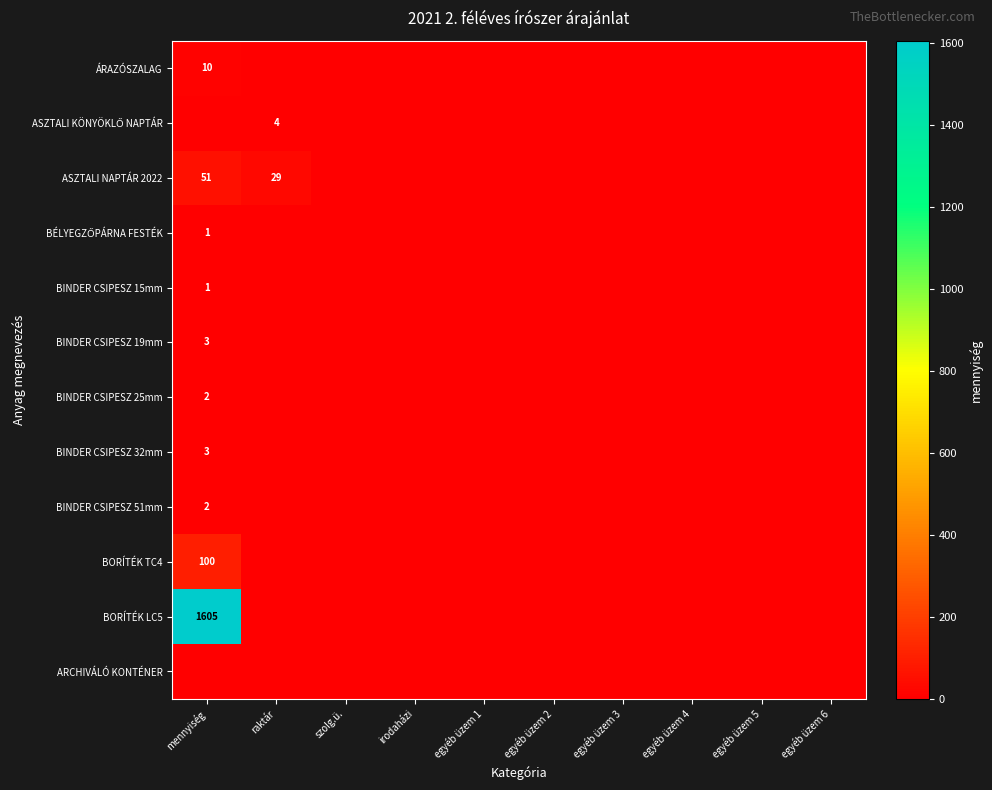

At which category is the sum across all series the highest?

mennyiség